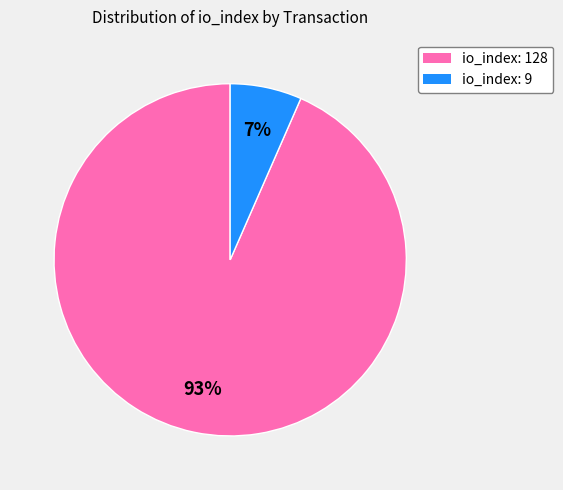

Rank the categories by value from lowest to highest.

io_index: 9, io_index: 128